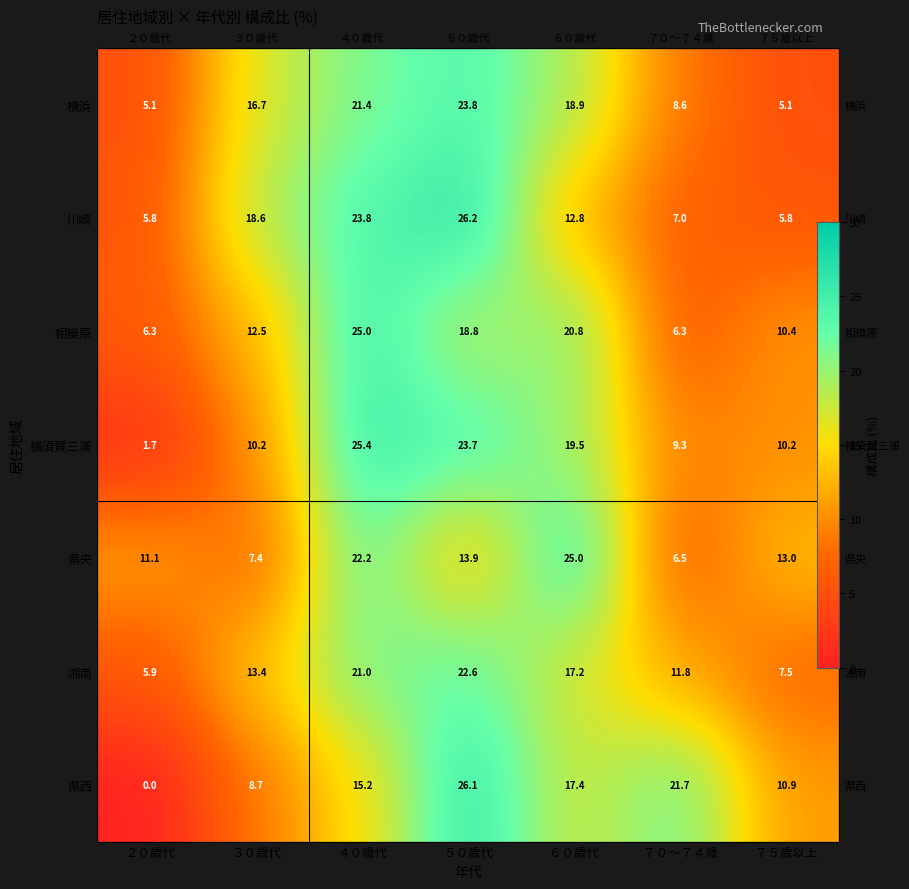

At which category is the sum across all series the highest?

５０歳代